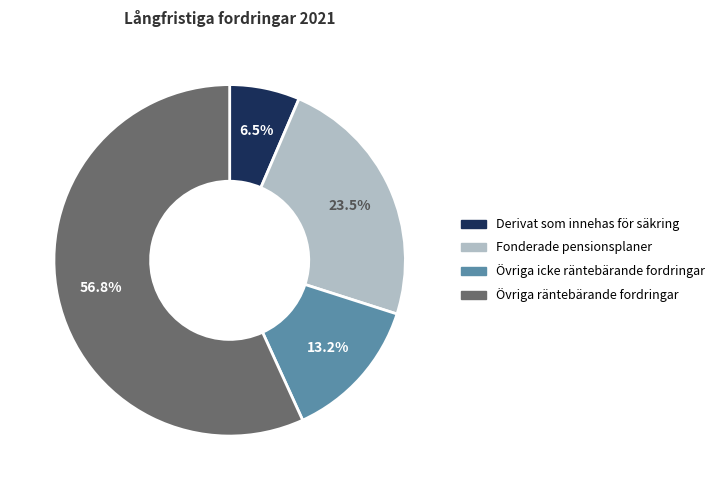

To the nearest percent, what is the average slice percentage?

25%